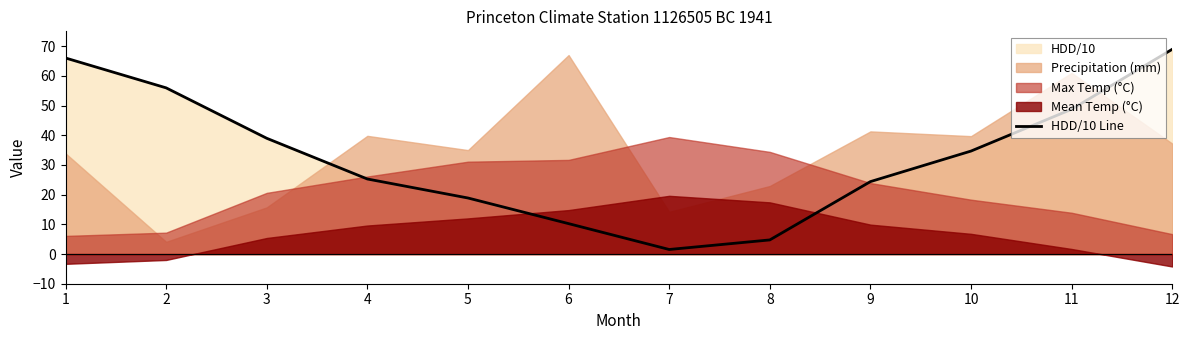

How many lines are shown in the chart?

1